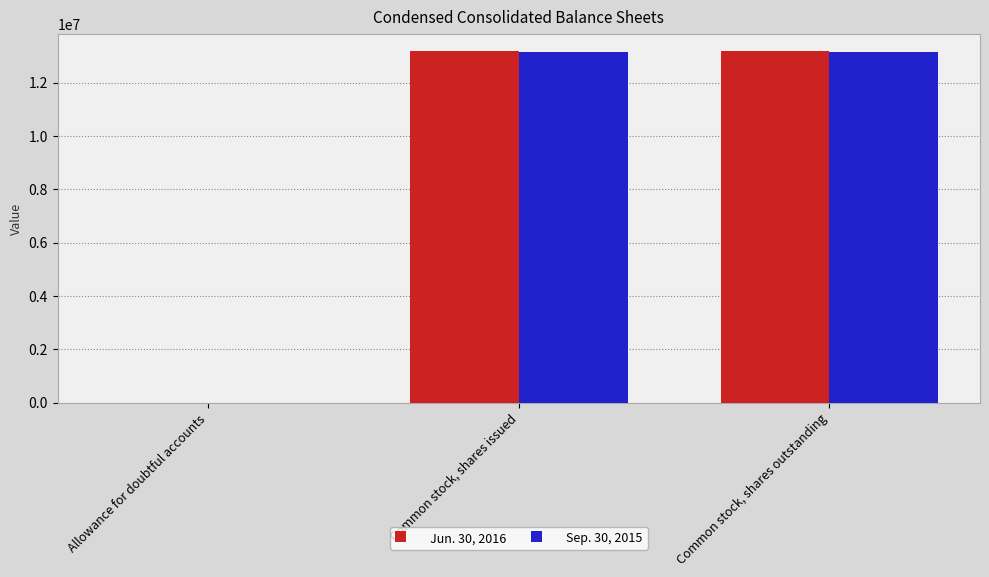

Count the number of data series in this chart.

2